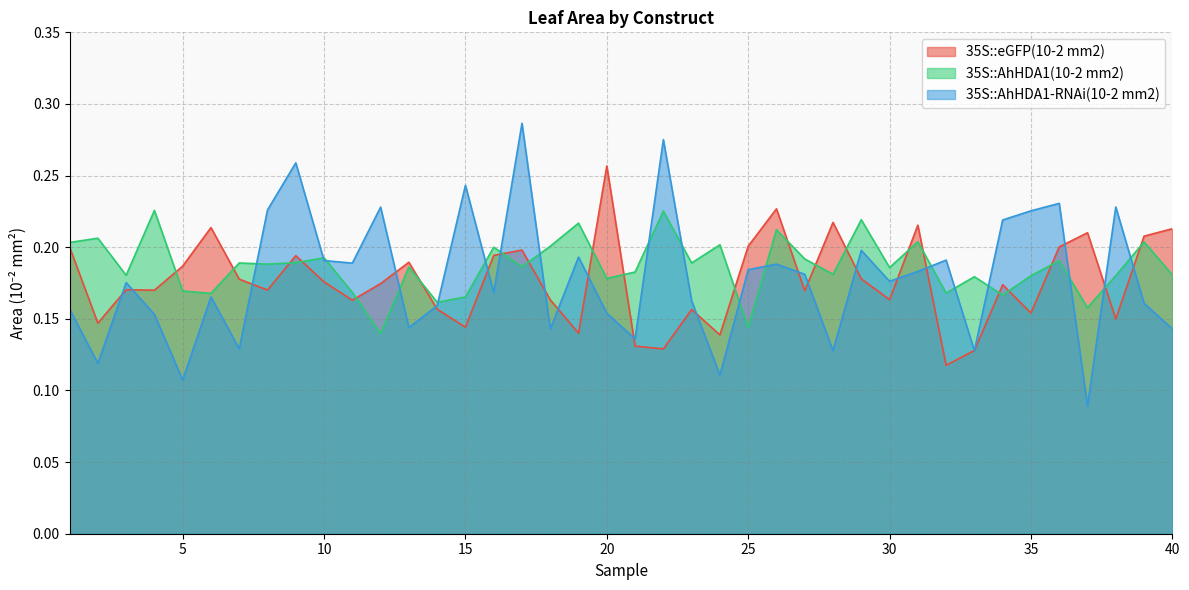

What is the difference between the highest and lowest values at 25?

0.1